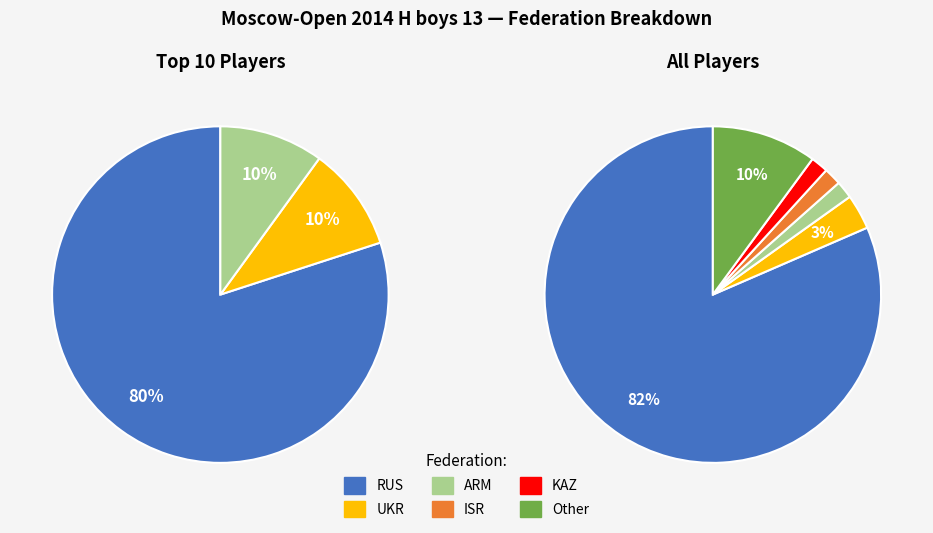

True or false: Other accounts for 20% of the total.

False